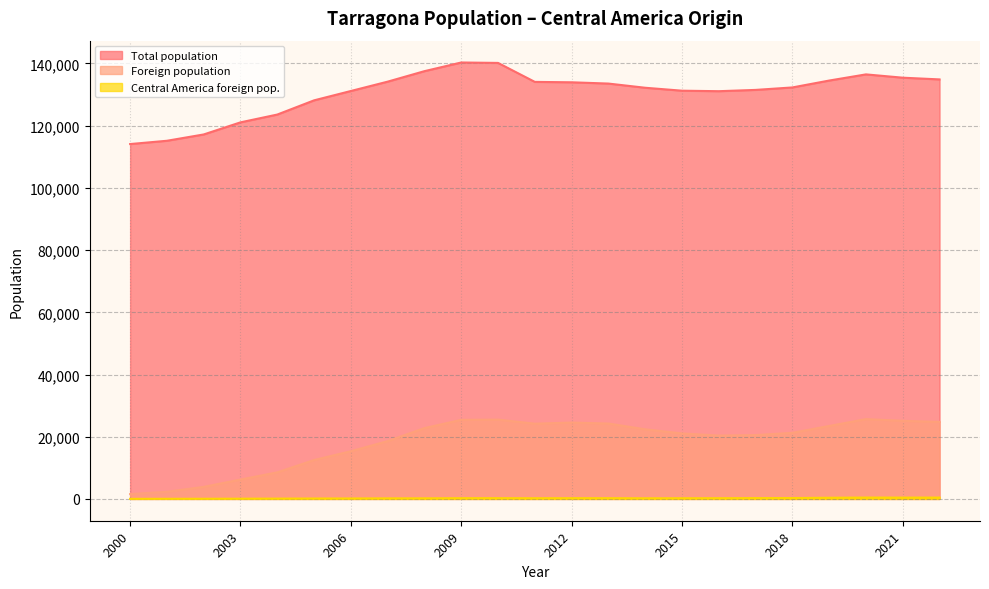

What is the minimum value shown in the chart?

21